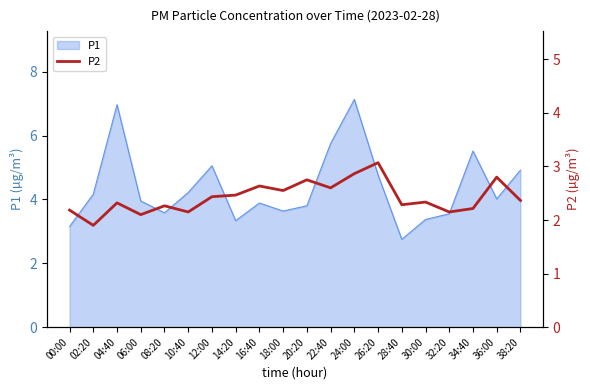

Which has a higher value, 20:20 or 30:00?

20:20